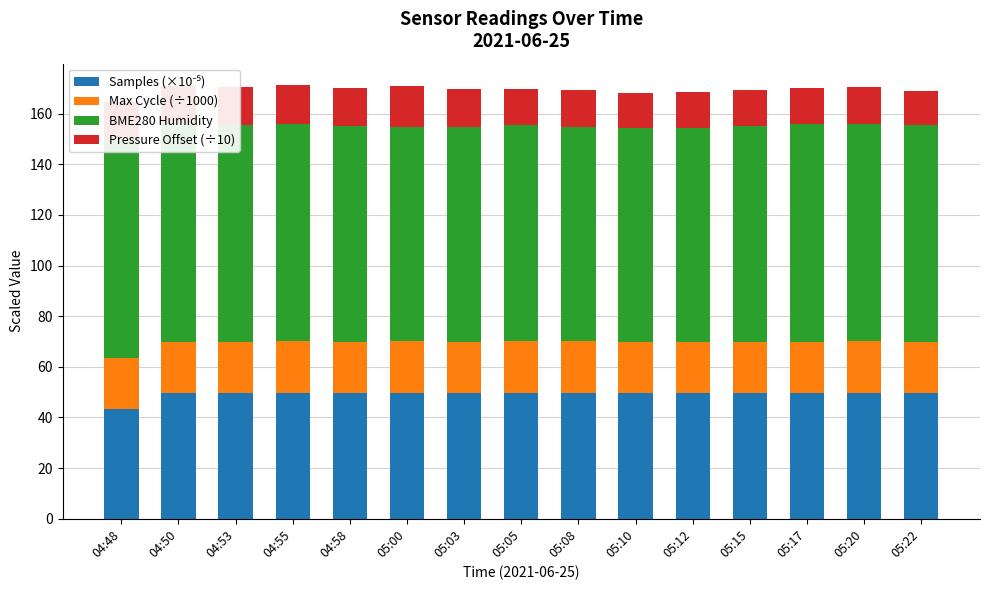

What are all the series names shown in the legend?

Samples (×10⁻⁵), Max Cycle (÷1000), BME280 Humidity, Pressure Offset (÷10)